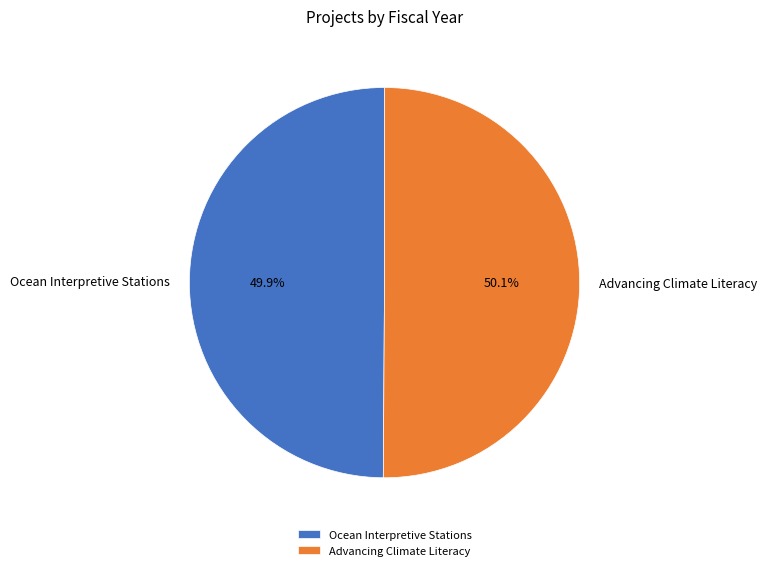

Is there any slice that represents more than half of the pie?

Yes